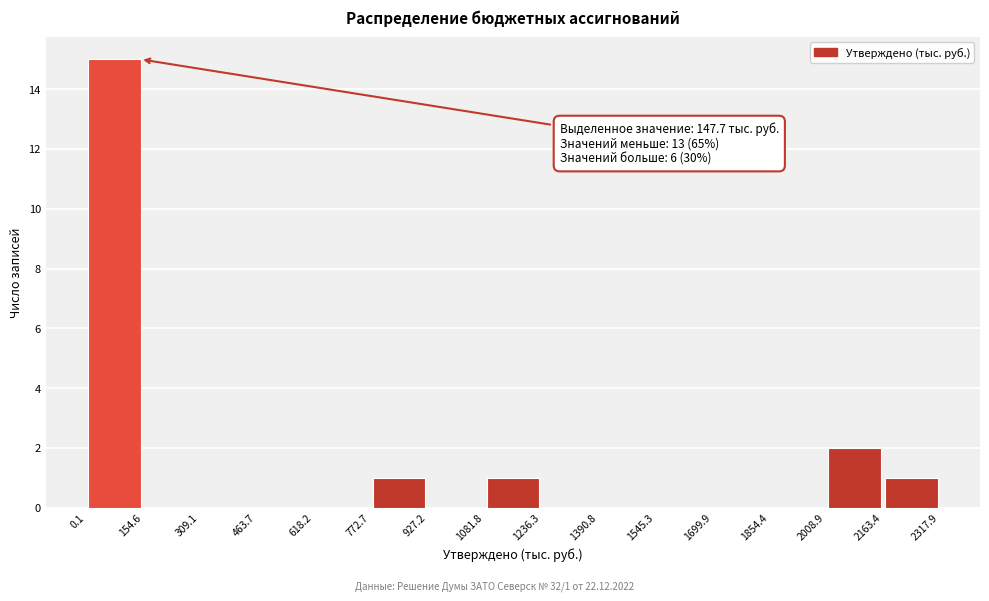

Over which range of the x-axis is the bar tallest?

0.1 to 154.6